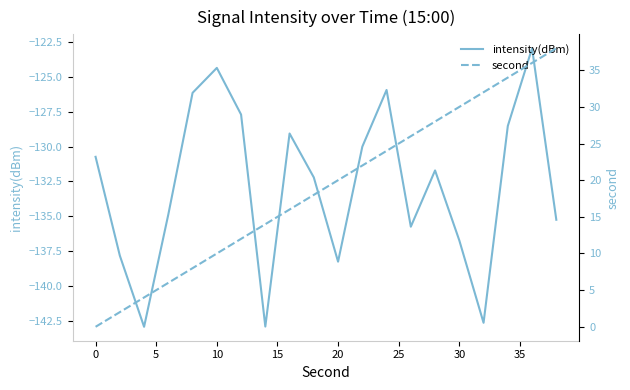

How many values in the second series are below 20?

10